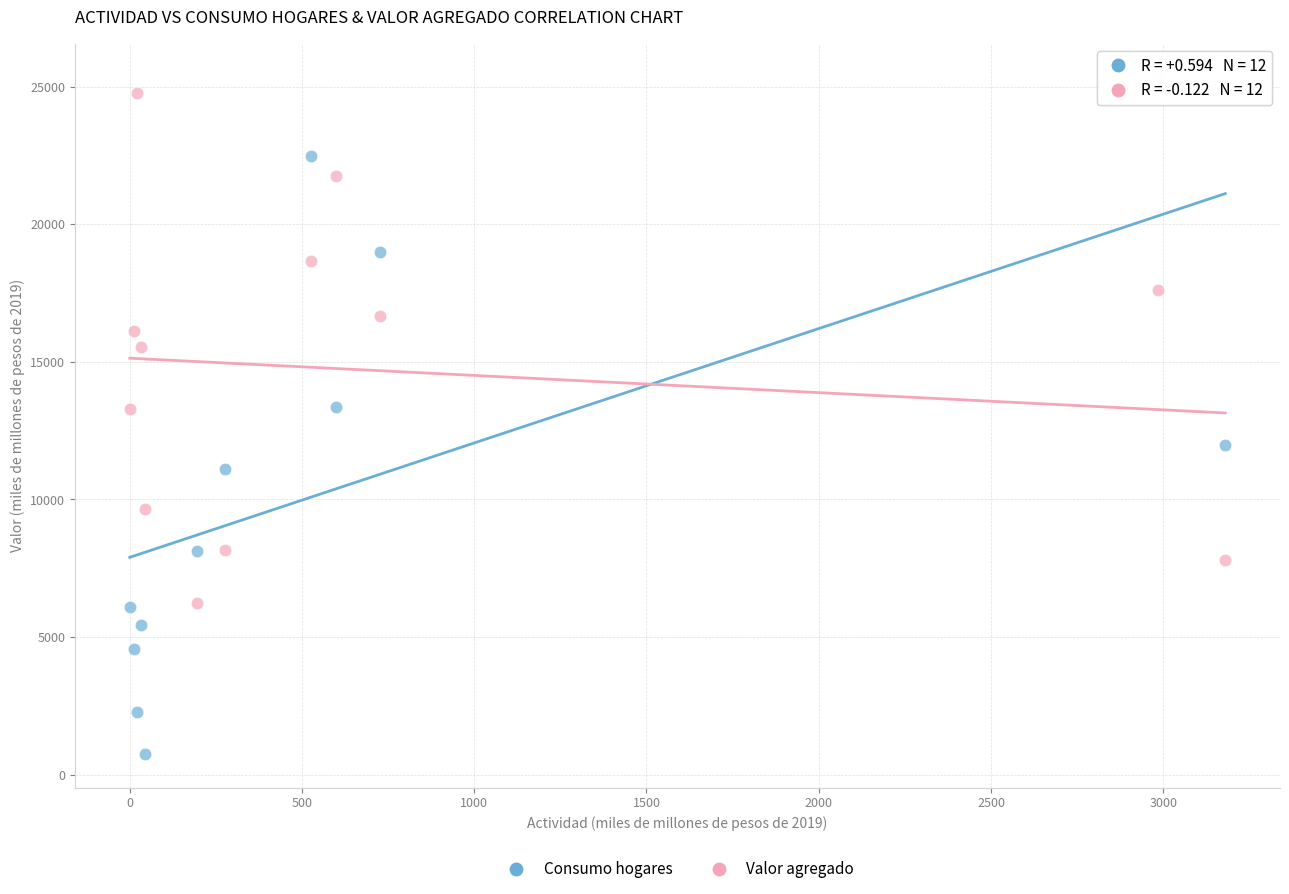

Across all data points, what is the range of X values (max minus min)?

3178.4